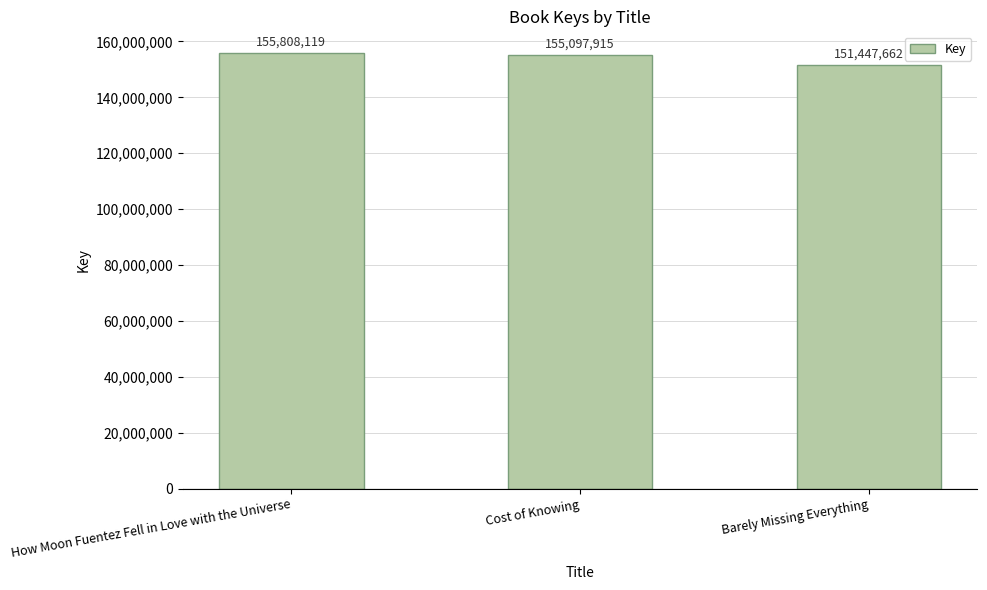

Read the value at How Moon Fuentez Fell in Love with the Universe.

155808119